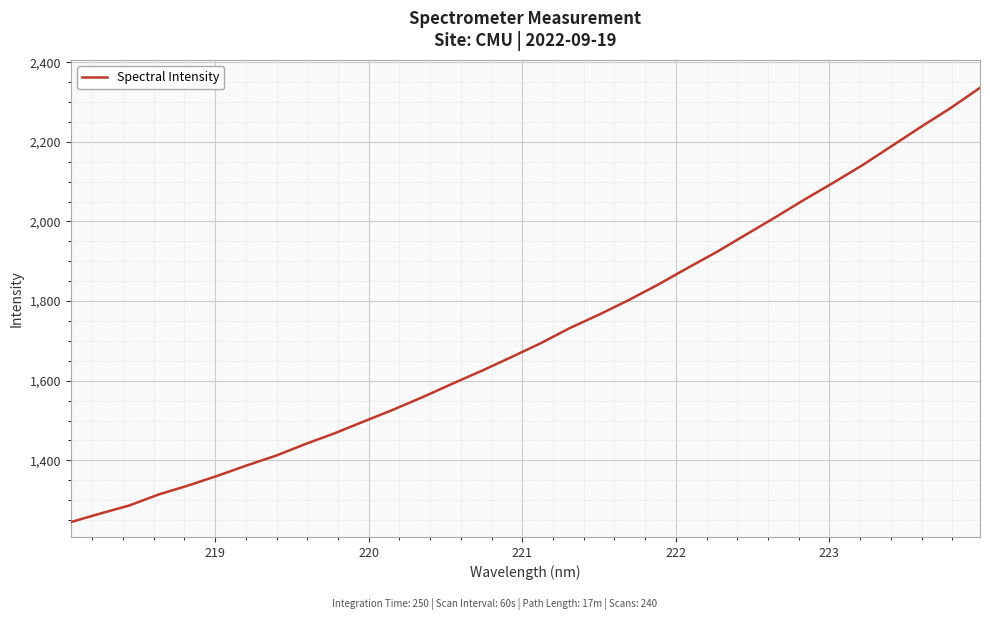

True or false: the data has more than 1 interior local peaks.

False